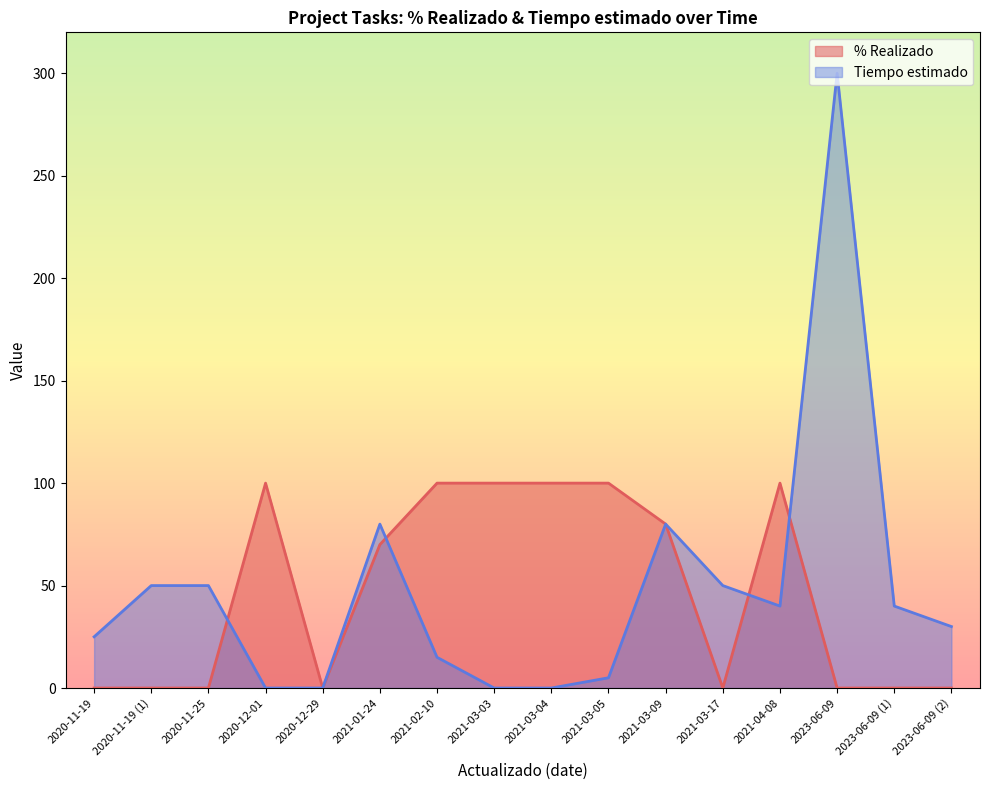

Which series ends up on top after the final intersection of % Realizado and Tiempo estimado?

Tiempo estimado